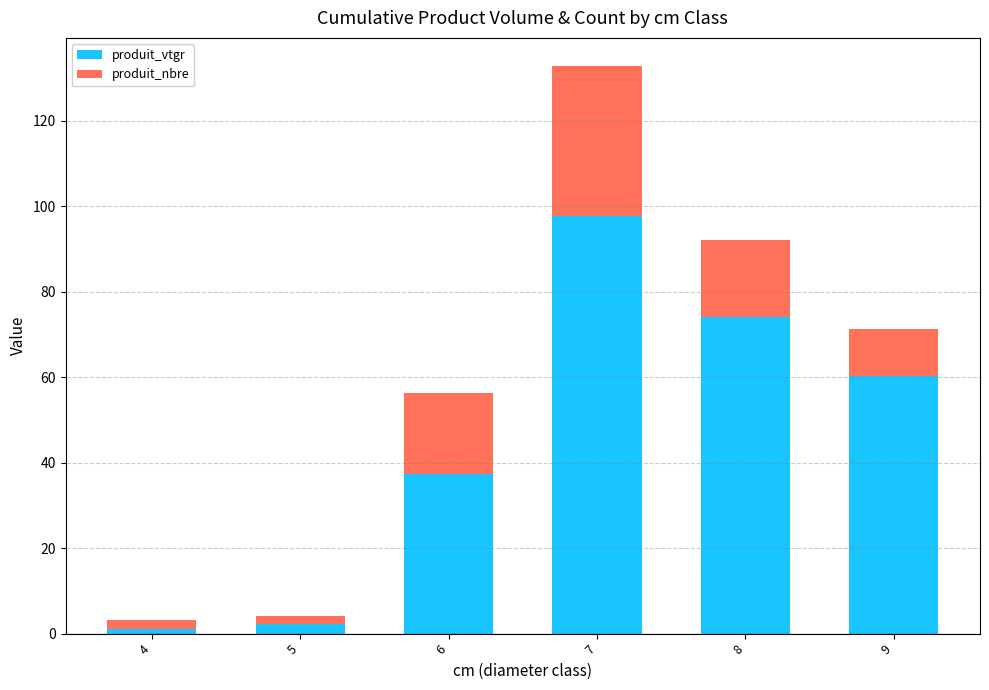

What is the difference between the second highest and second lowest values in the produit_vtgr series?

71.8